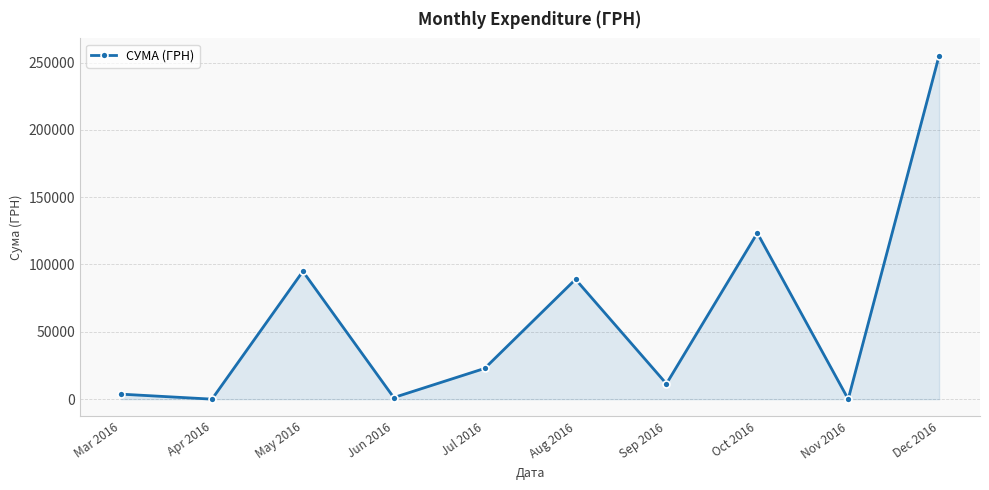

The value at Apr 2016 is 167684.3. True or false?

False